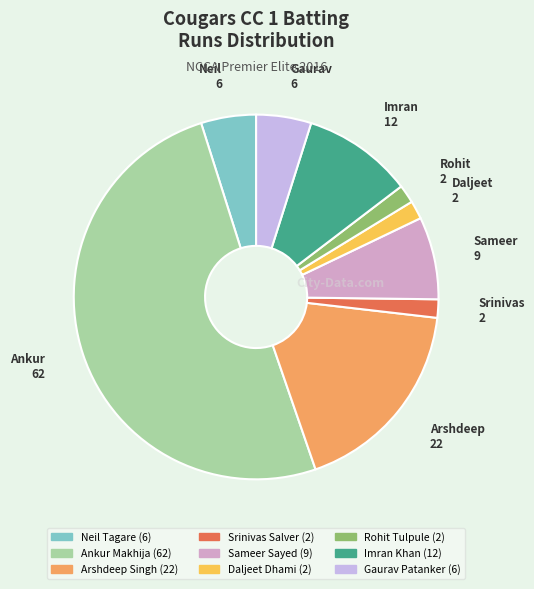

Is the sum of Rohit Tulpule and Ankur Makhija greater than half?

Yes